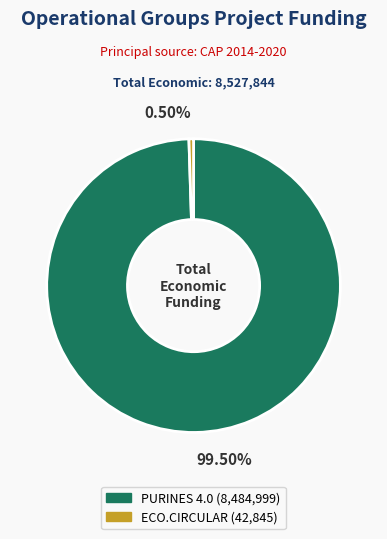

Approximately how many times larger is the value at PURINES 4.0 compared to ECO.CIRCULAR?

198.0